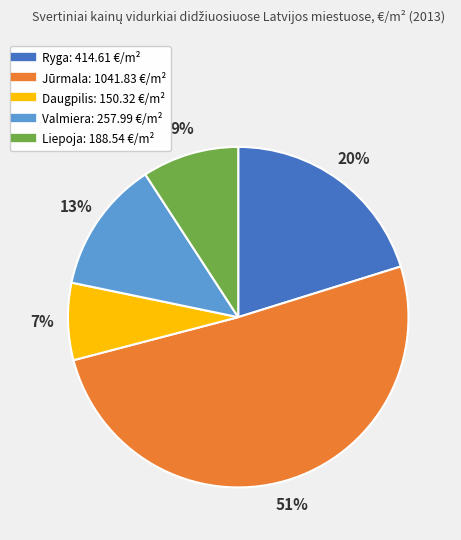

To the nearest percent, what percentage of the pie is Liepoja?

9%